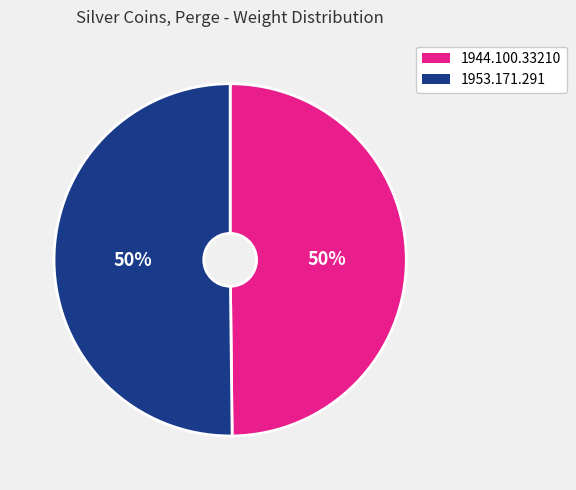

Combined, do 1953.171.291 and 1944.100.33210 account for over 50%?

Yes